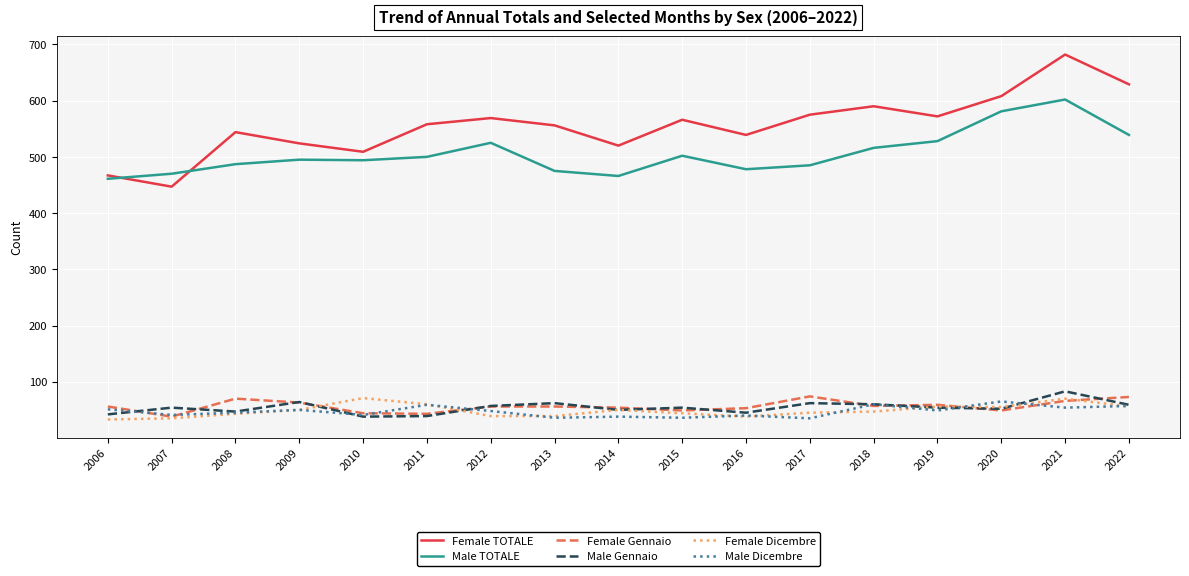

What is the sum of the Female Dicembre values at 2015 and 2008?

87